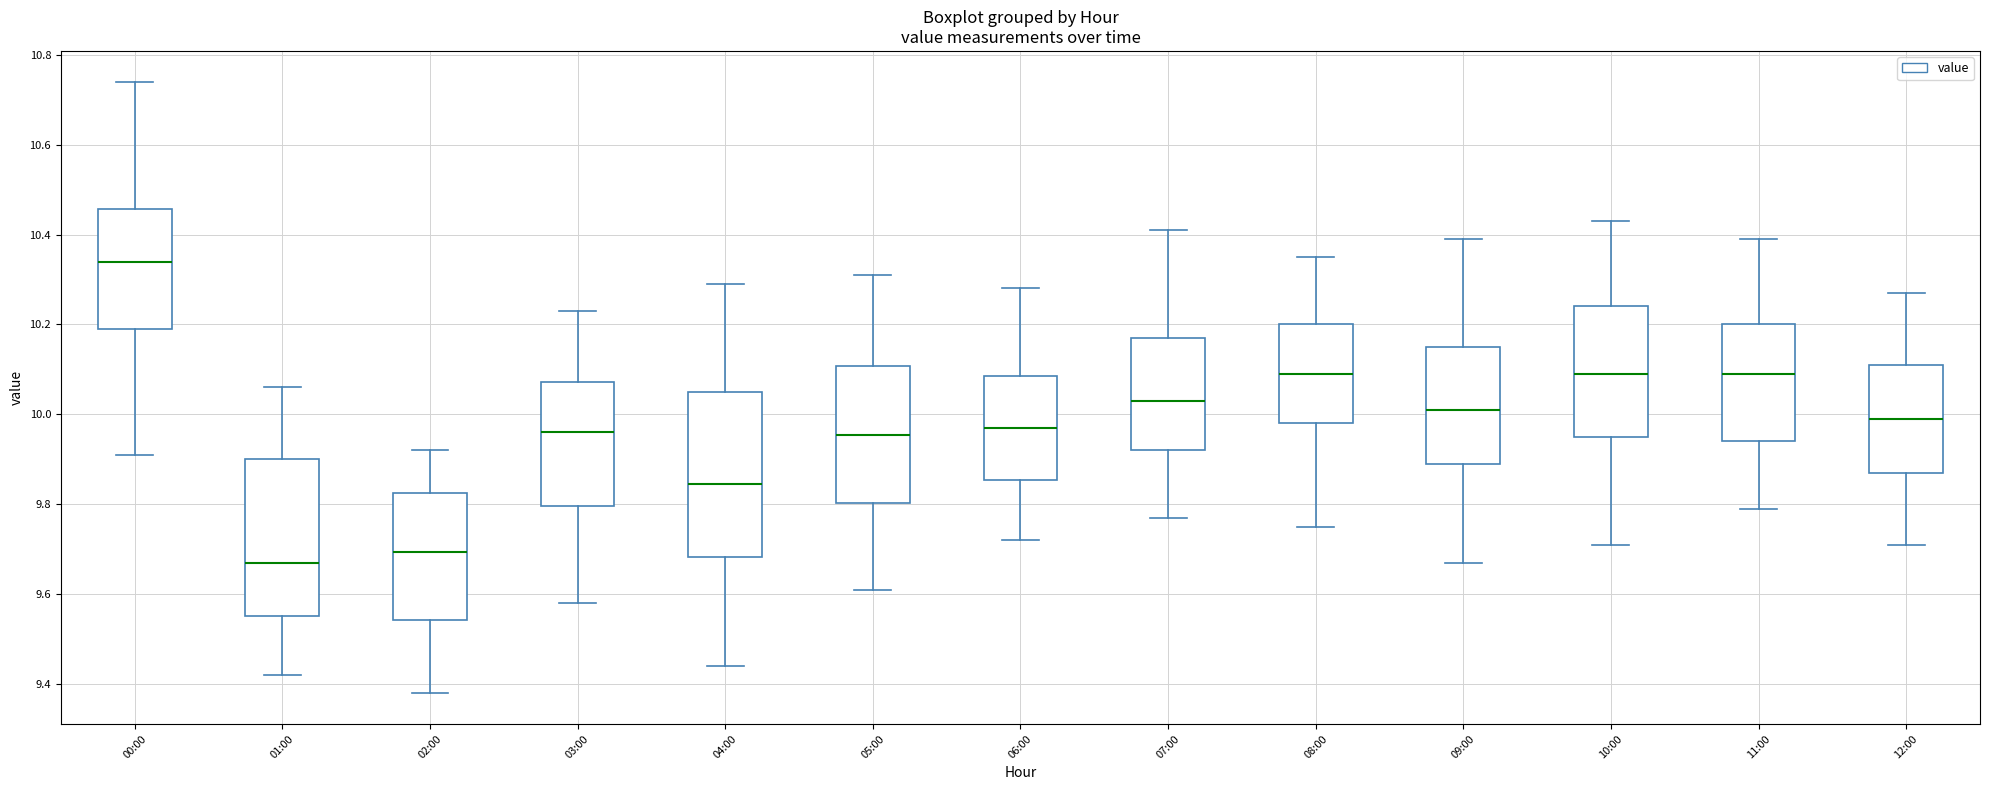

Where is the upper edge of the box for 07:00 on the y-axis? The values are not printed on the chart, so give them approximately, as read against the axis.

10.18